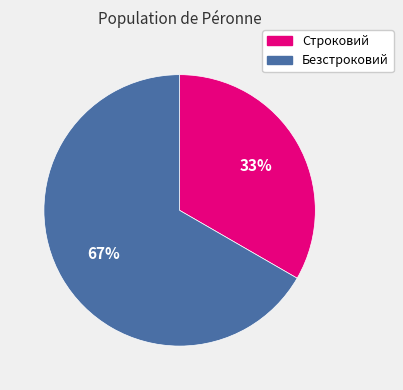

Which slice is the smallest?

Строковий